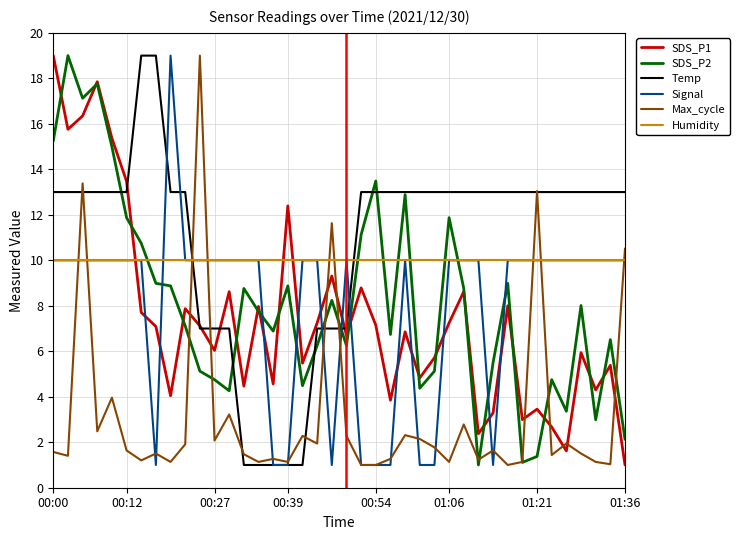

Which series ends up on top after the final intersection of Humidity and SDS_P2?

Humidity